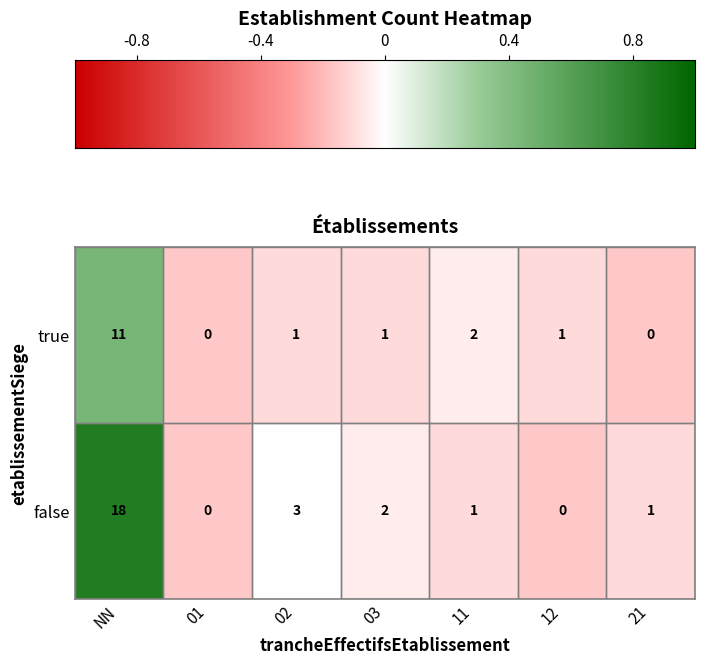

Is it true that true equals 1 at 03?

True